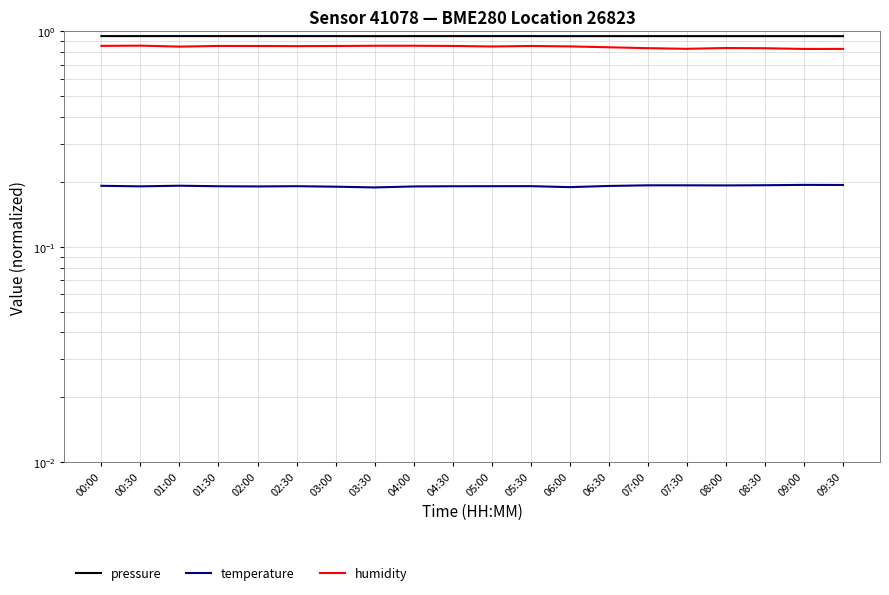

The pressure series shows 1.0 at 01:30. True or false?

True